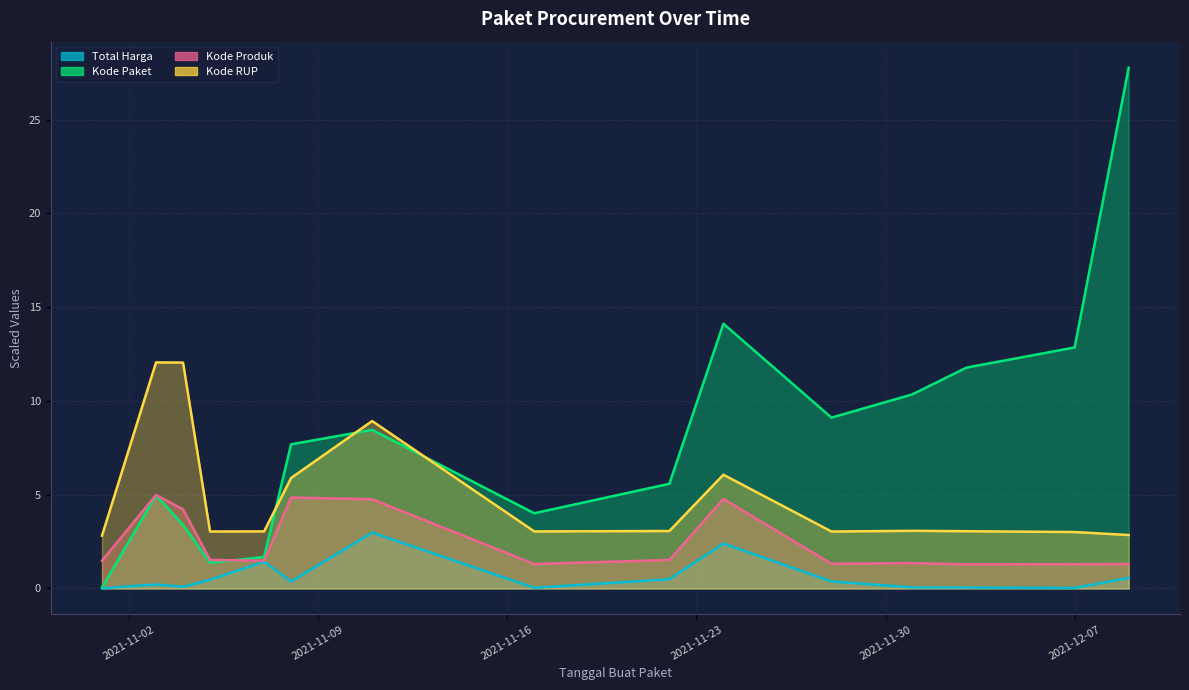

The value of Kode Produk at 2021-12-01 is 2.0. True or false?

False